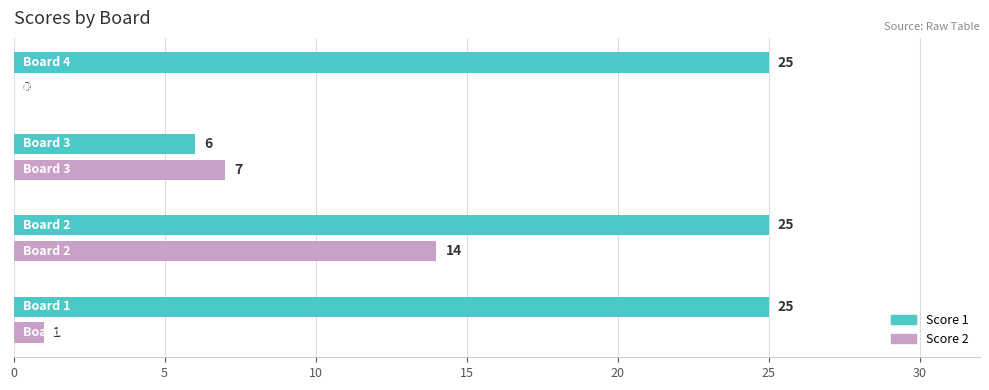

What is the maximum value shown in the chart?

25